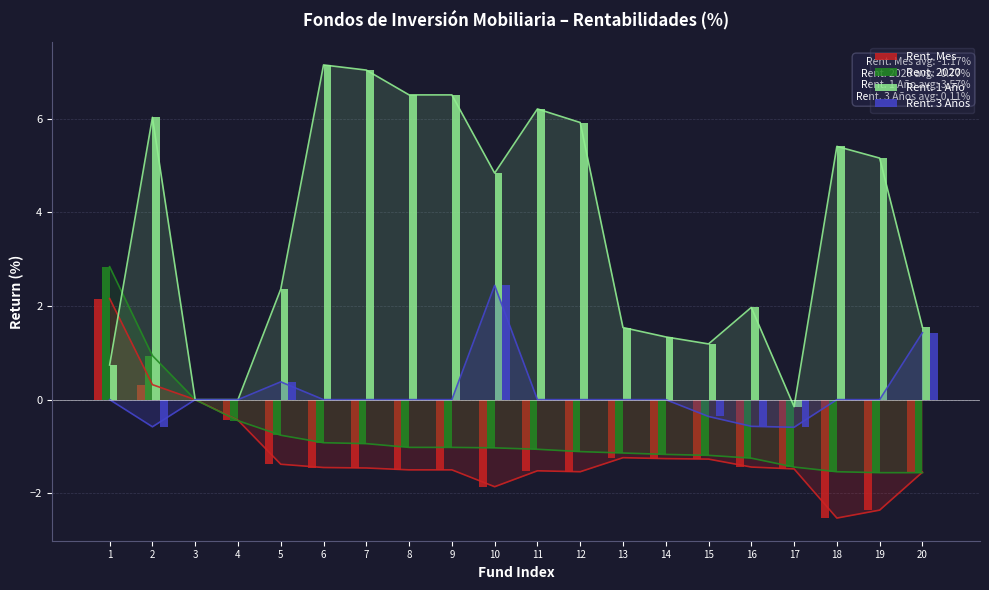

How many bars are there in total?

80